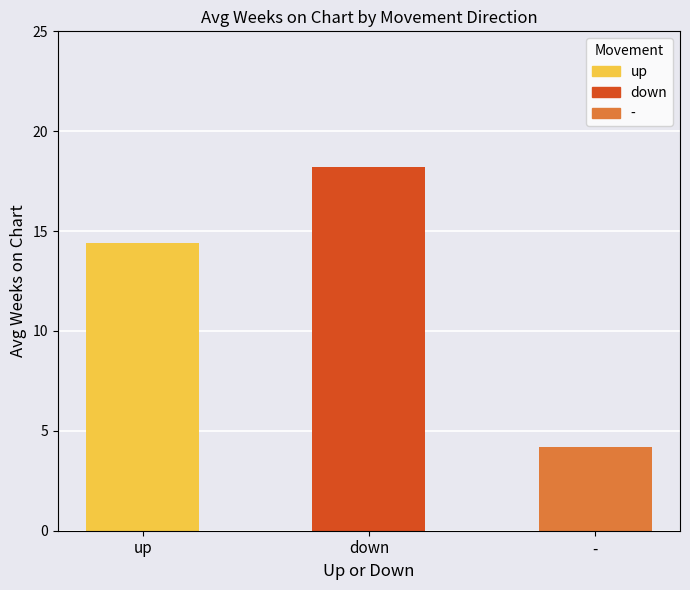

Between - and down, which is larger?

down